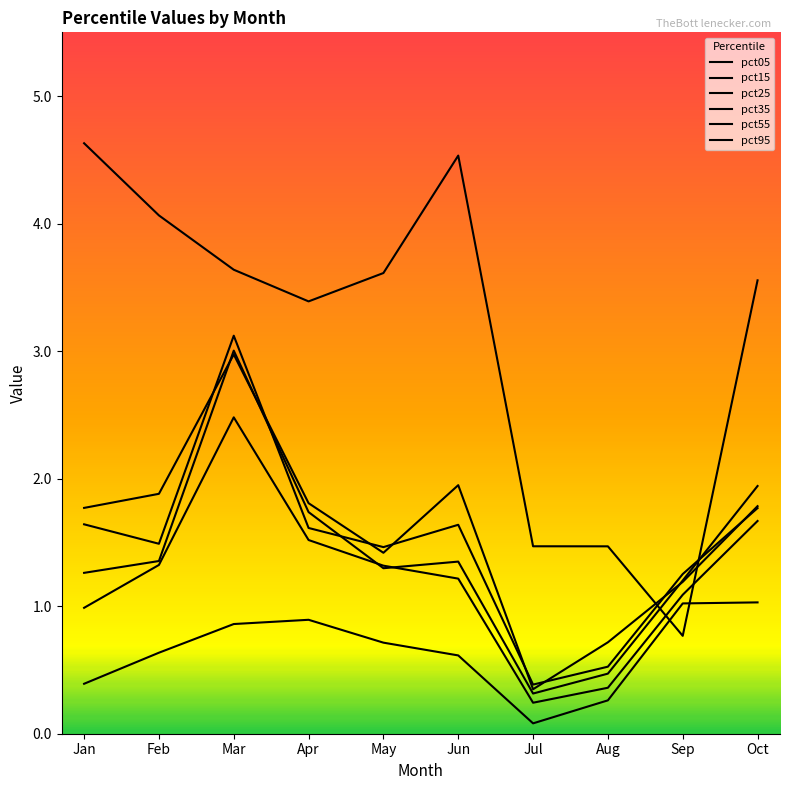

Reading right to left, extract all data points from this chart.

pct05: 3.6	0.8	1.5	1.5	4.5	3.6	3.4	3.6	4.1	4.6
pct15: 1.8	1.2	0.7	0.3	1.9	1.4	1.8	3.0	1.9	1.8
pct25: 1.8	1.3	0.5	0.4	1.6	1.5	1.6	3.1	1.5	1.6
pct35: 1.9	1.2	0.5	0.3	1.3	1.3	1.7	3.0	1.4	1.3
pct55: 1.7	1.1	0.4	0.2	1.2	1.3	1.5	2.5	1.3	1.0
pct95: 1.0	1.0	0.3	0.1	0.6	0.7	0.9	0.9	0.6	0.4